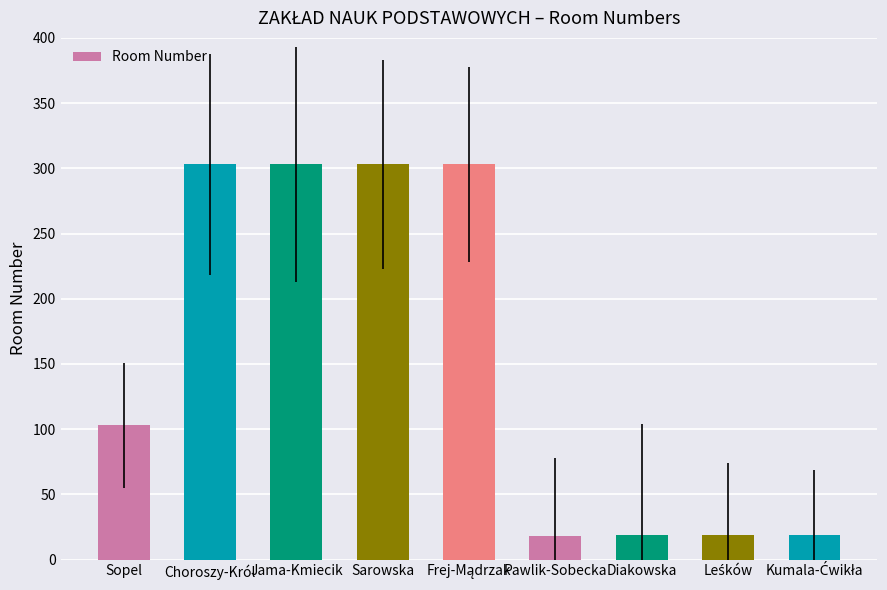

True or false: the data shows 303 at Jama-Kmiecik.

True